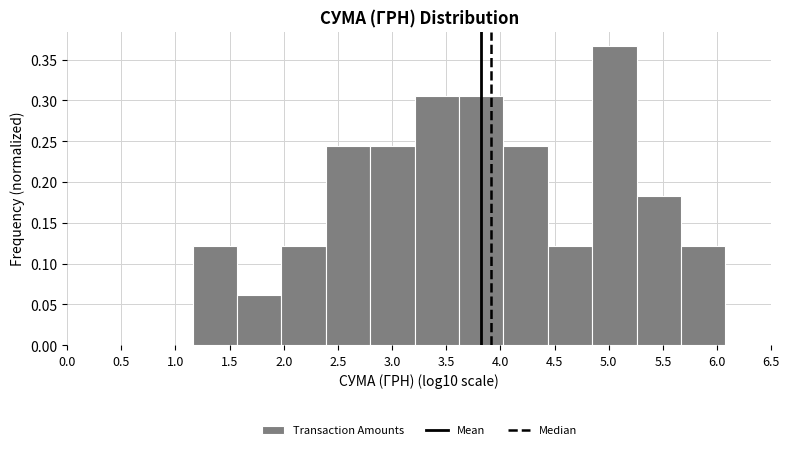

Reading left to right, transcribe this chart: for each bar, give the range it covers on the x-axis and its height. Neither the bar edges nor the heights are printed on the chart, so give them approximately, as read against the axes.

1.15 to 1.55: 0.120
1.55 to 2.00: 0.060
2.00 to 2.40: 0.120
2.40 to 2.80: 0.245
2.80 to 3.20: 0.245
3.20 to 3.60: 0.305
3.60 to 4.05: 0.305
4.05 to 4.45: 0.245
4.45 to 4.85: 0.120
4.85 to 5.25: 0.365
5.25 to 5.65: 0.185
5.65 to 6.10: 0.120